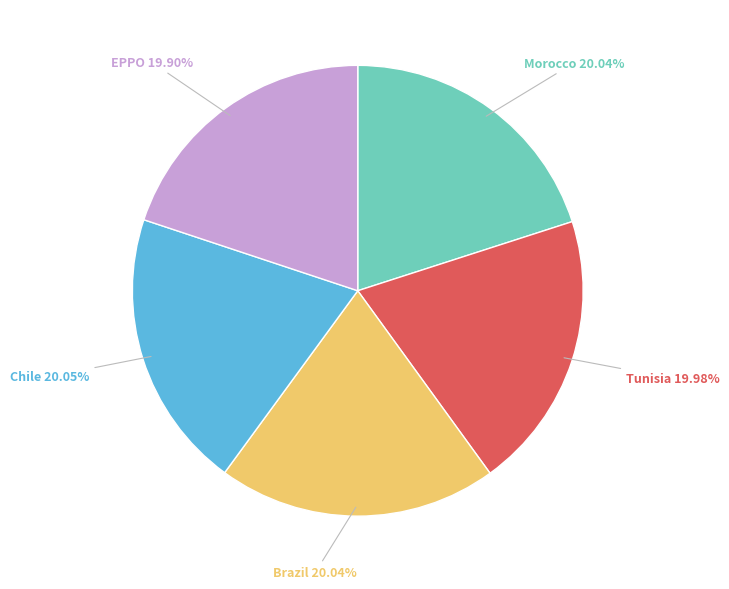

Does any single category account for the majority?

No